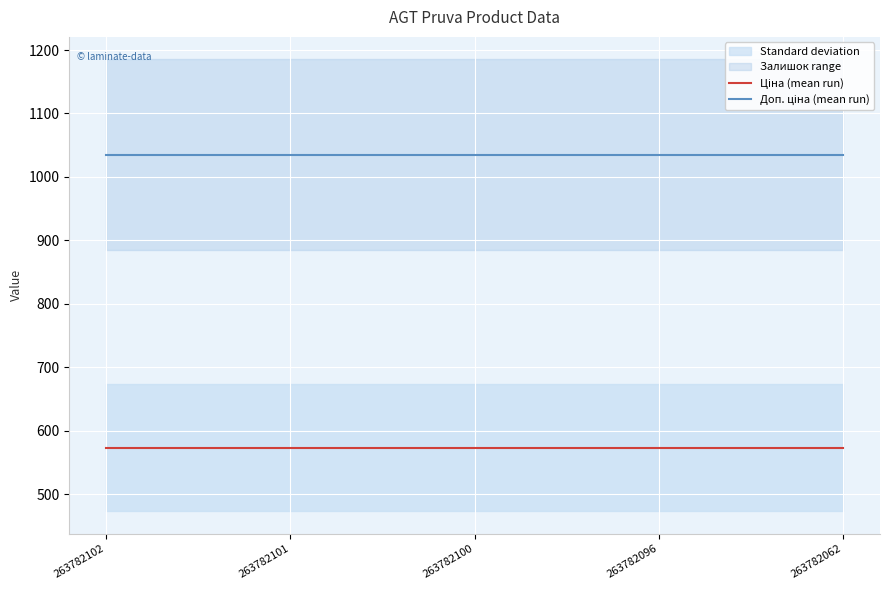

How many data points does each series have?

5